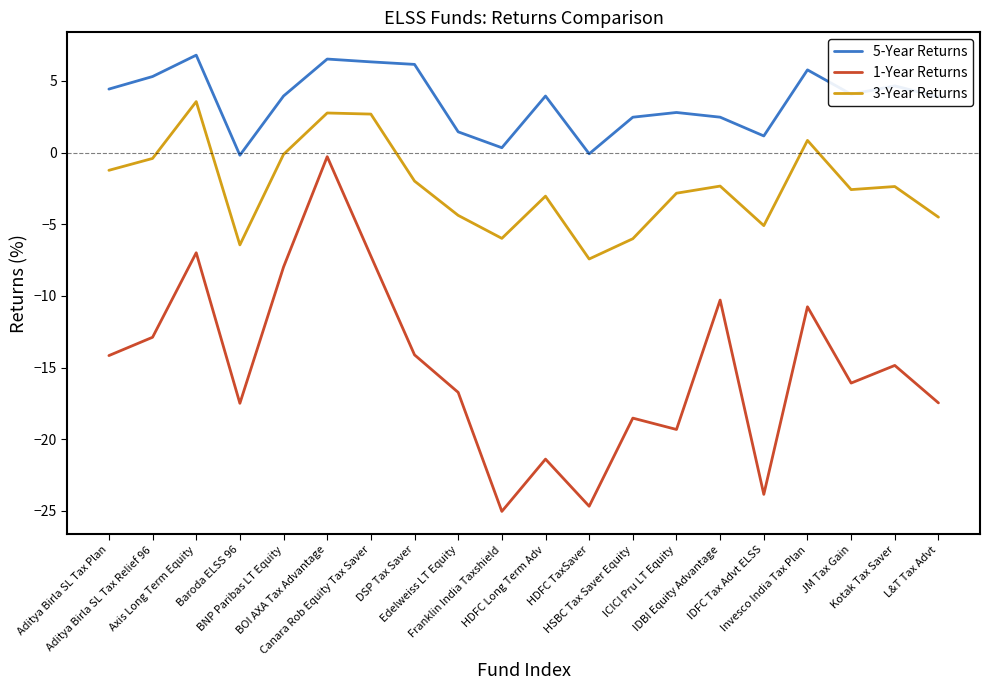

List the series in order of their peak value, lowest first.

1-Year Returns, 3-Year Returns, 5-Year Returns